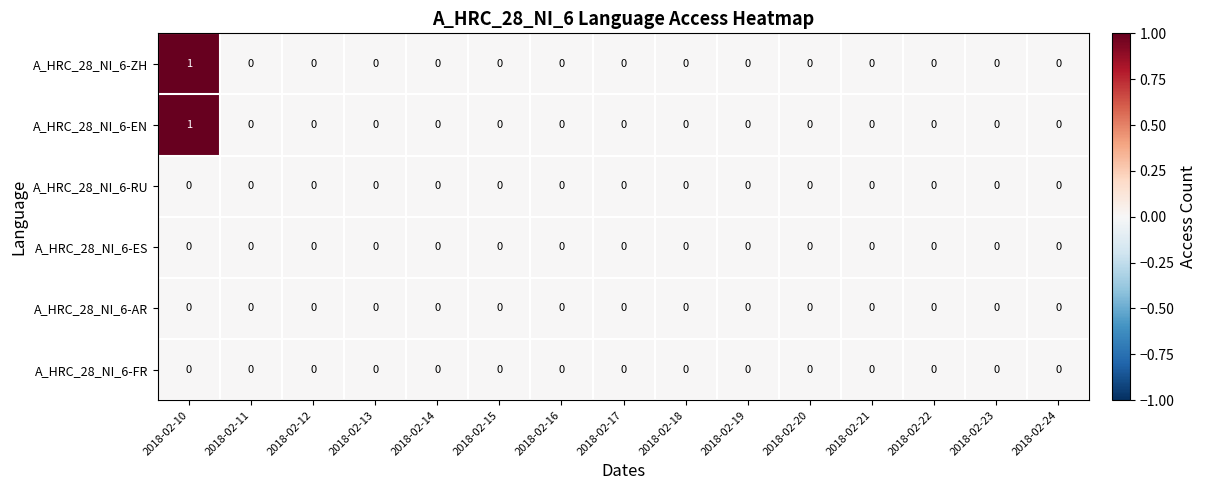

The A_HRC_28_NI_6-AR series shows 0 at 2018-02-14. True or false?

True